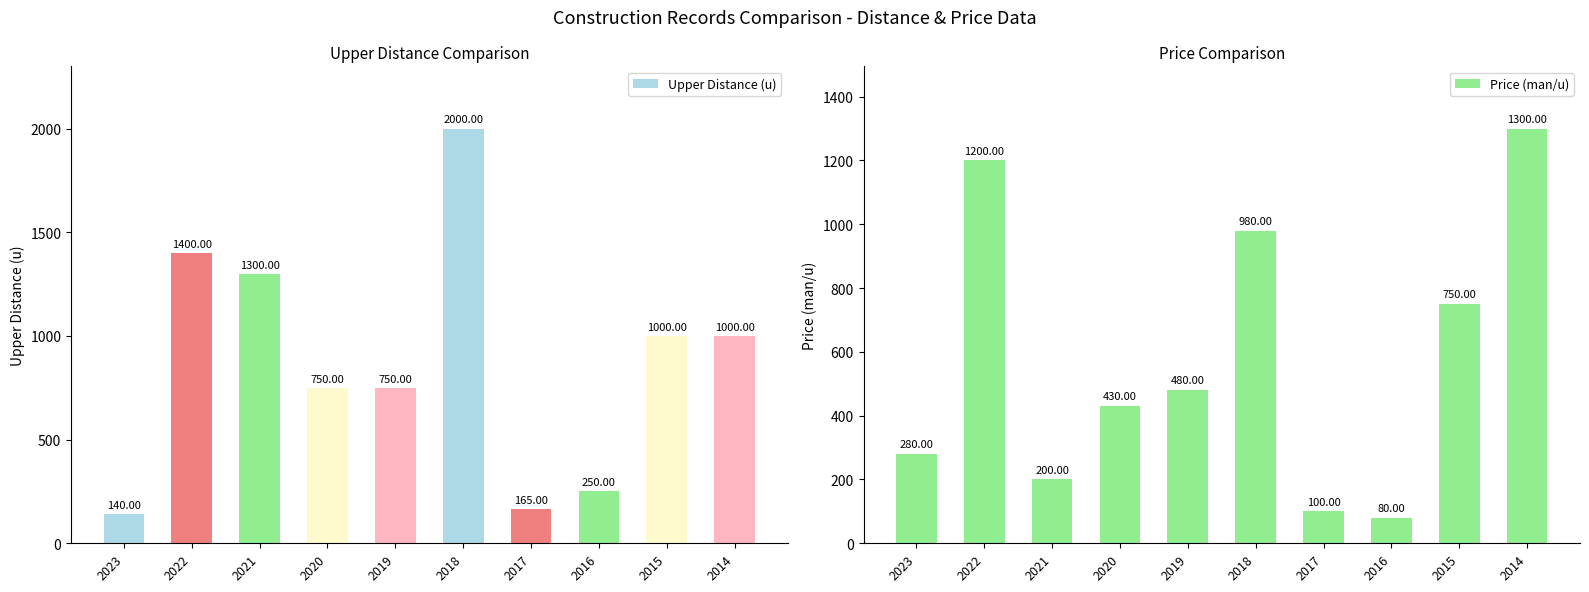

Reading left to right, list all the values displayed in this chart.

Upper Distance (u): 140	1400	1300	750	750	2000	165	250	1000	1000
Price (man/u): 280	1200	200	430	480	980	100	80	750	1300